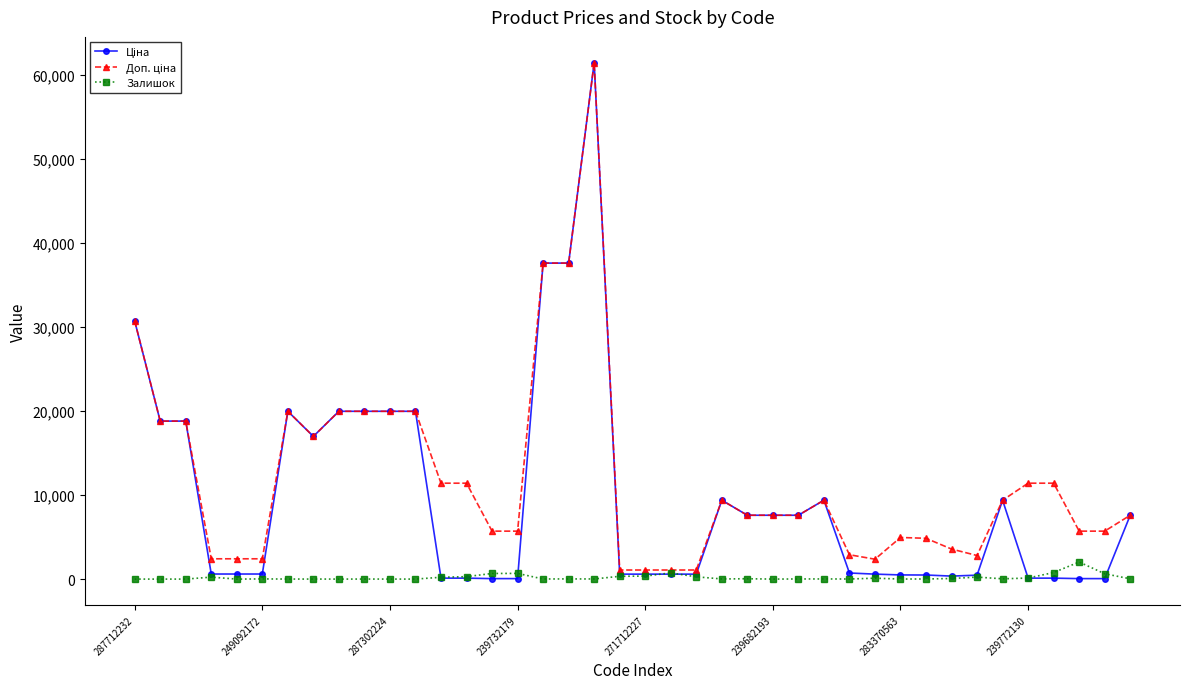

What is the greatest value displayed?

61434.3